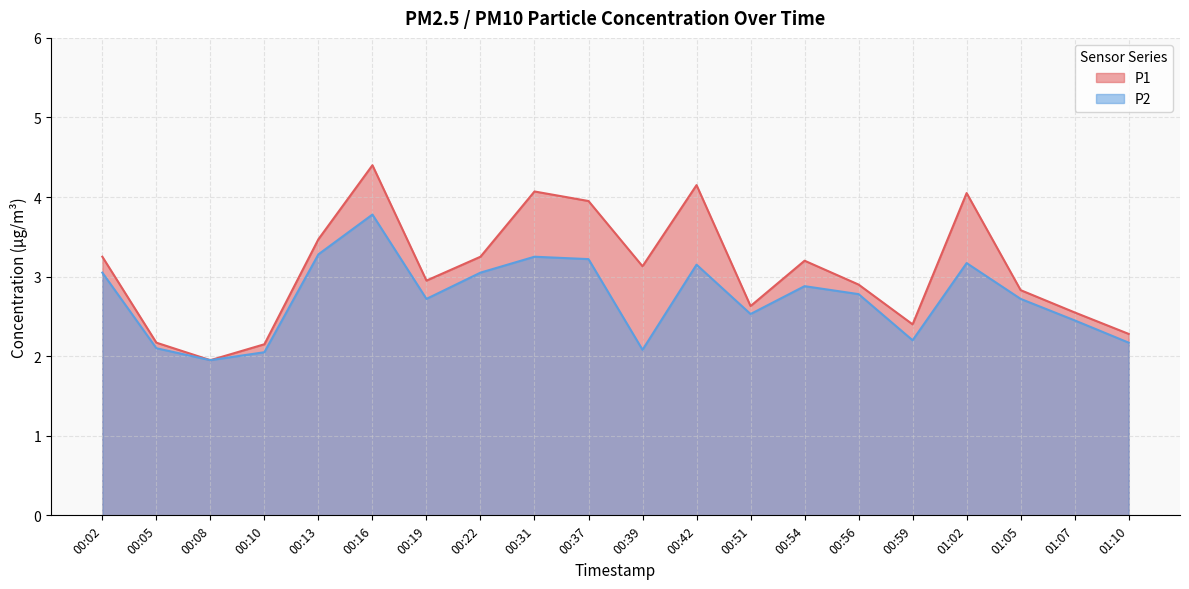

The P1 series shows 4.0 at 01:02. True or false?

True